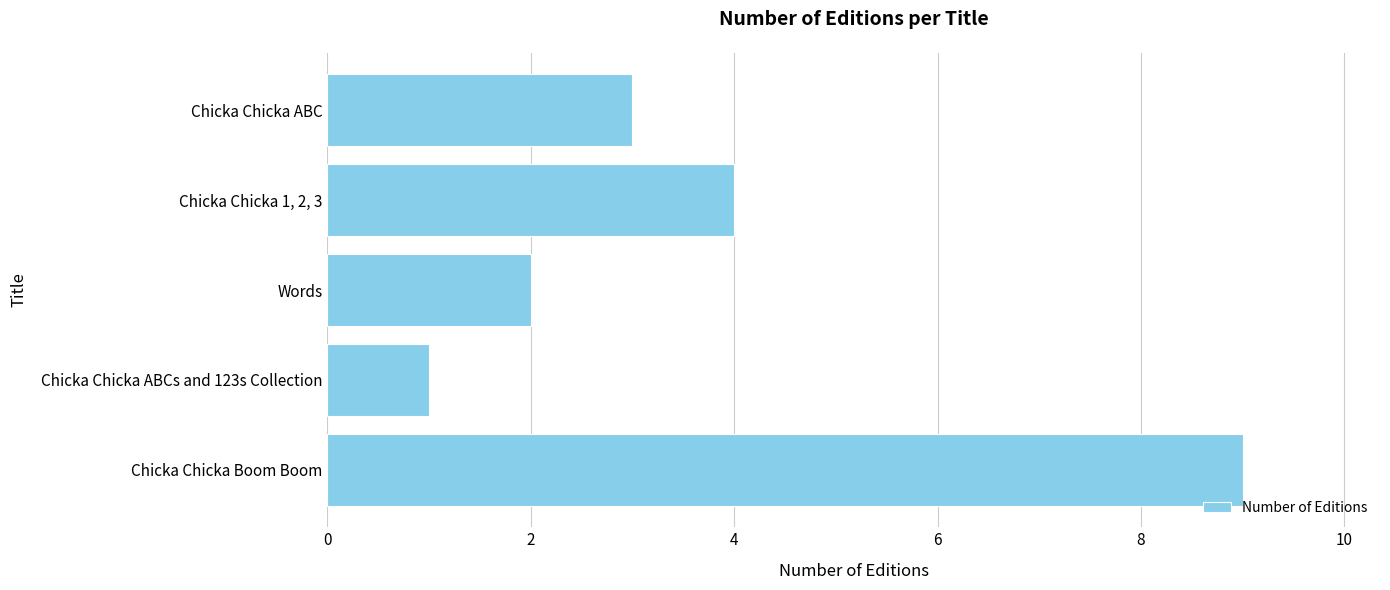

What is the change in value from Chicka Chicka ABCs and 123s Collection to Chicka Chicka ABC?

+2